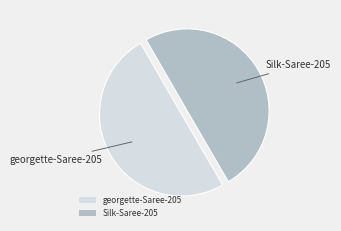

What is the ratio of the value at georgette-Saree-205 to the value at Silk-Saree-205?

1.0